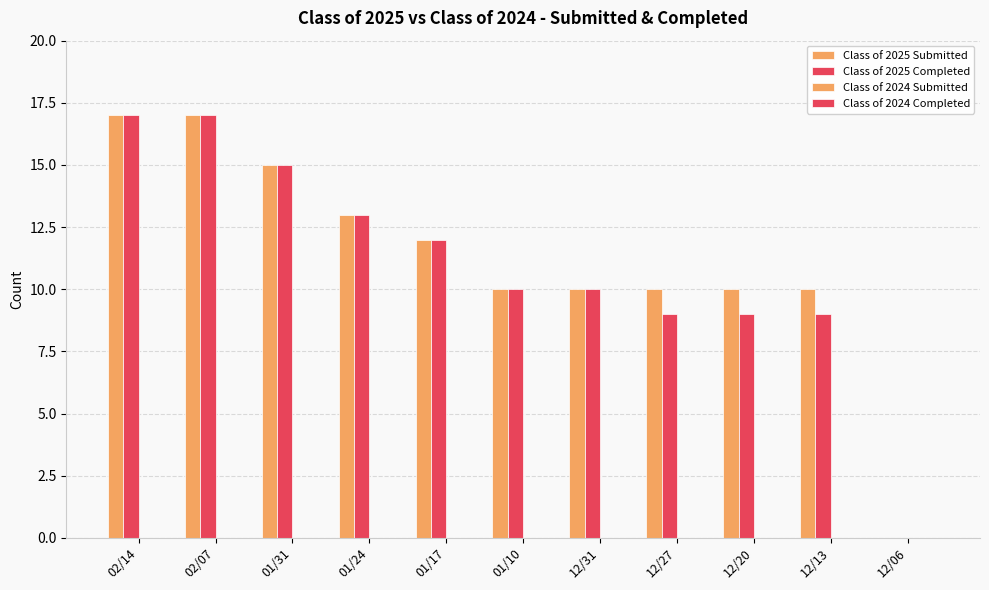

Does the chart contain stacked bars?

No